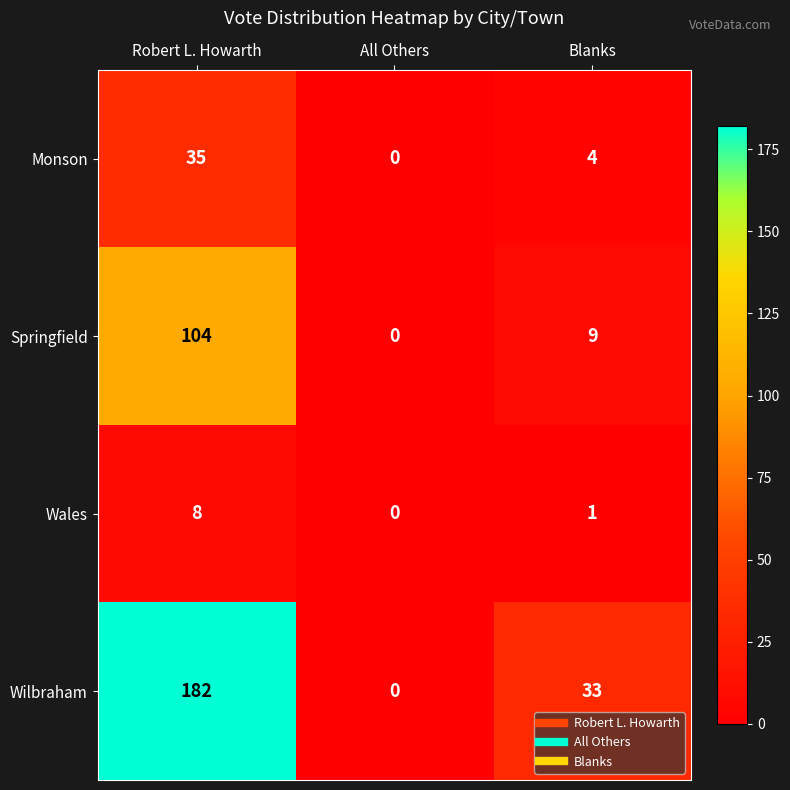

Reading left to right, what are all the values shown in this chart?

Monson: 35	0	4
Springfield: 104	0	9
Wales: 8	0	1
Wilbraham: 182	0	33